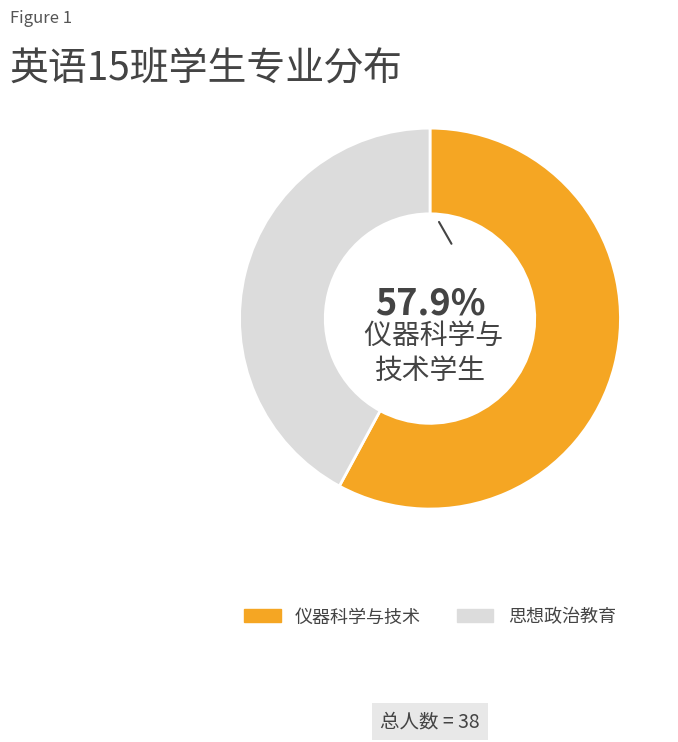

What is the ratio of the value at 思想政治教育 to the value at 仪器科学与技术?

0.7